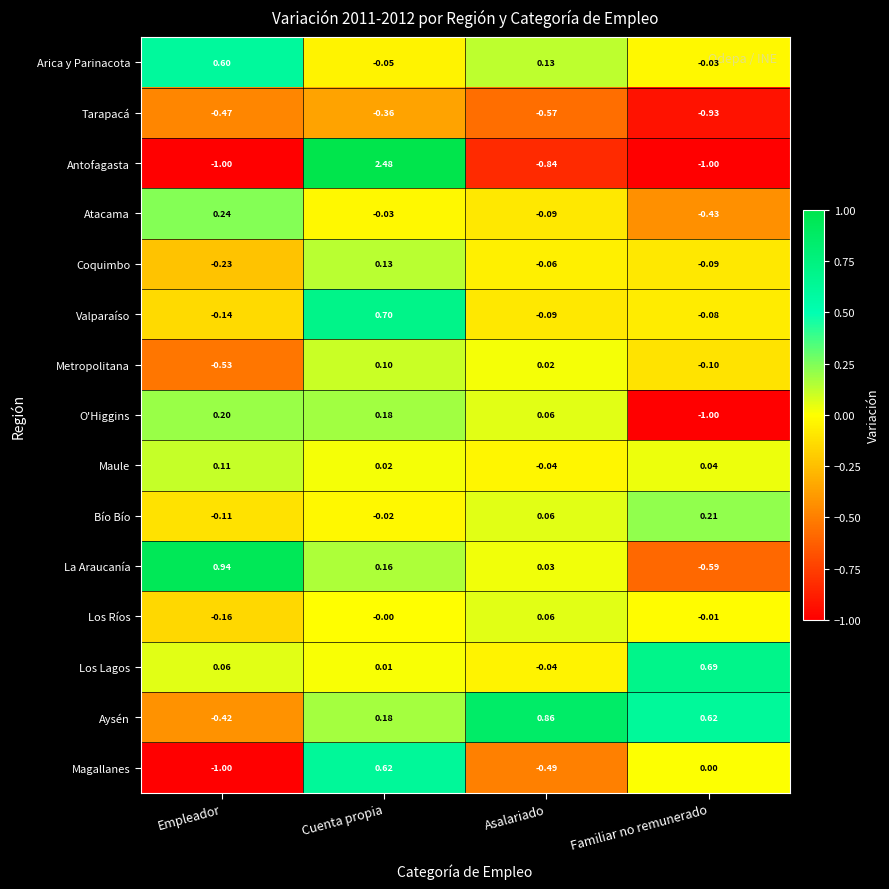

Which series has the widest spread of values?

Antofagasta